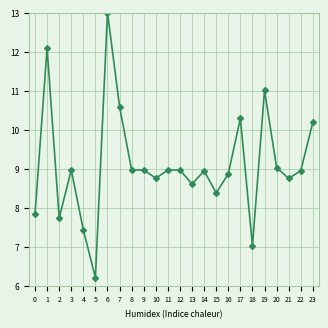

What is the approximate value at 1?

12.1